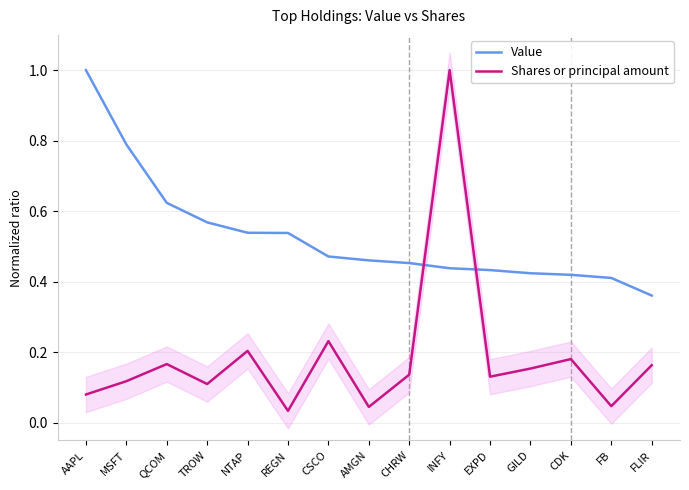

Which series changed the most between AMGN and CDK?

Shares or principal amount